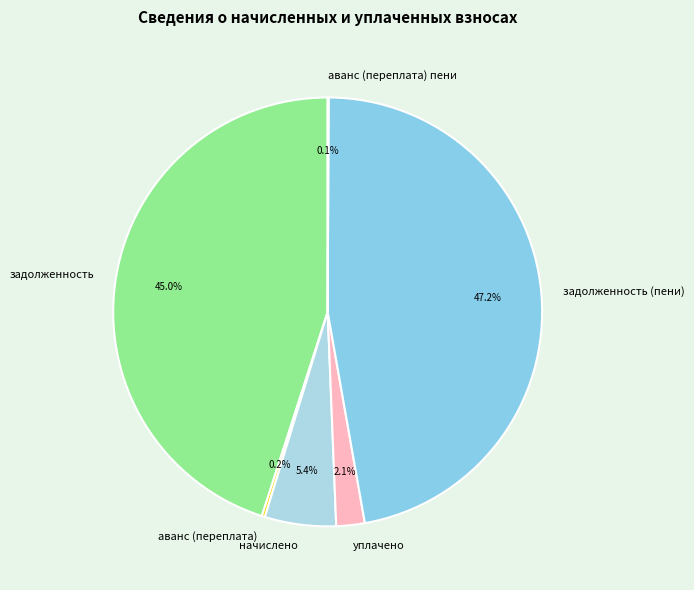

Between задолженность (пени) and уплачено, which is larger?

задолженность (пени)